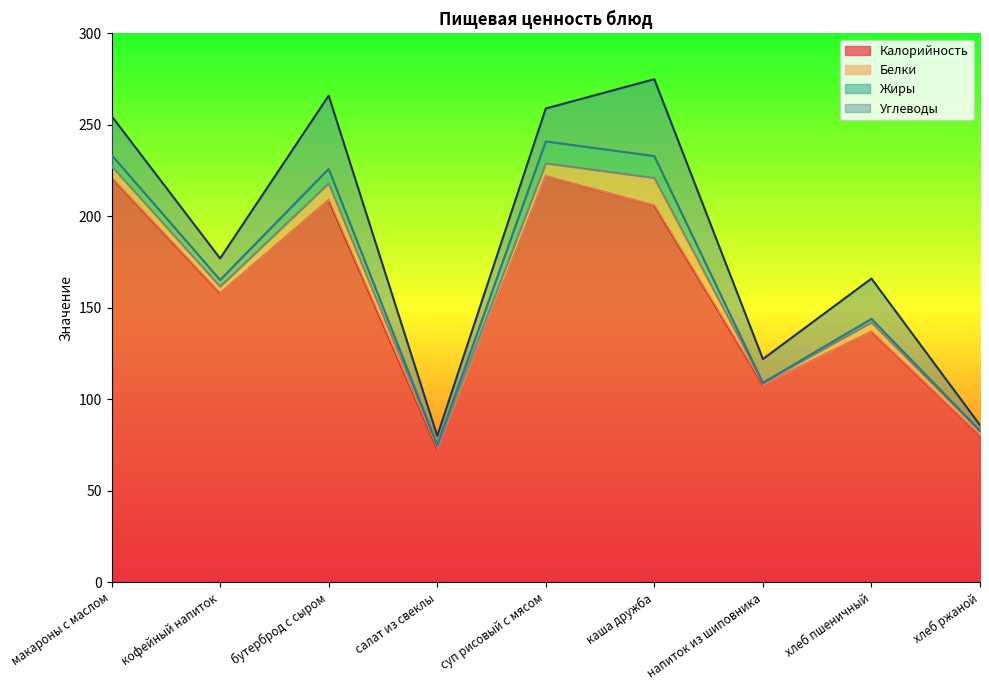

Between бутерброд с сыром and хлеб ржаной, which series saw the biggest shift?

Калорийность